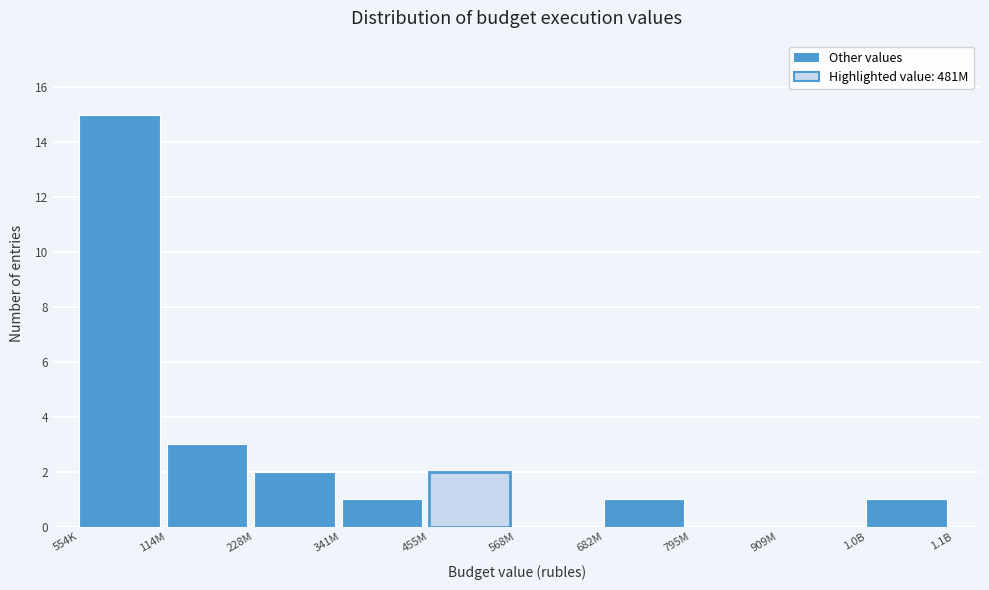

Reading left to right, transcribe all the data shown in this chart.

554K=15	114M=3	228M=2	341M=1	455M=2	568M=0	682M=1	795M=0	909M=0	1.0B=1